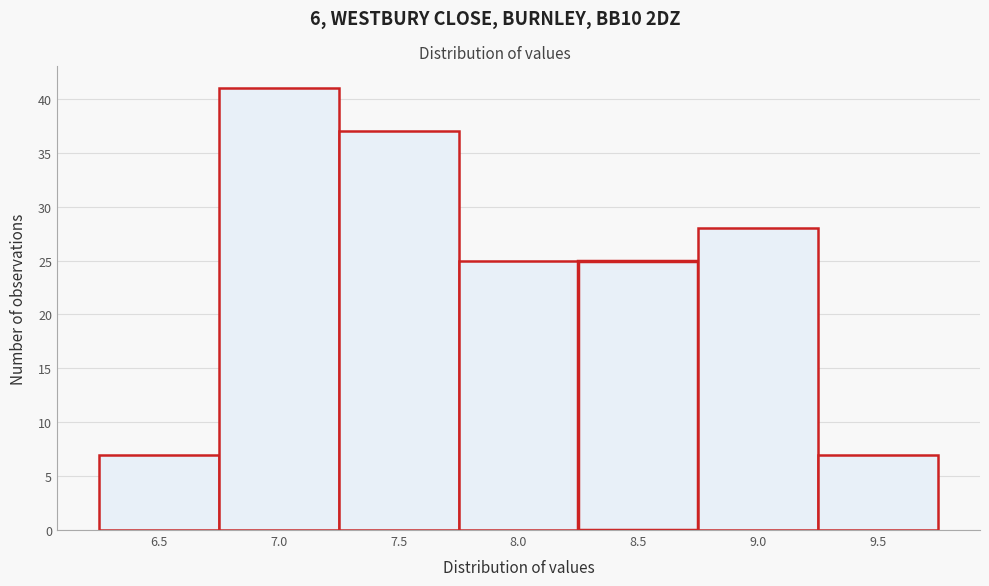

Reading right to left, what are all the values shown in this chart?

7	28	25	25	37	41	7